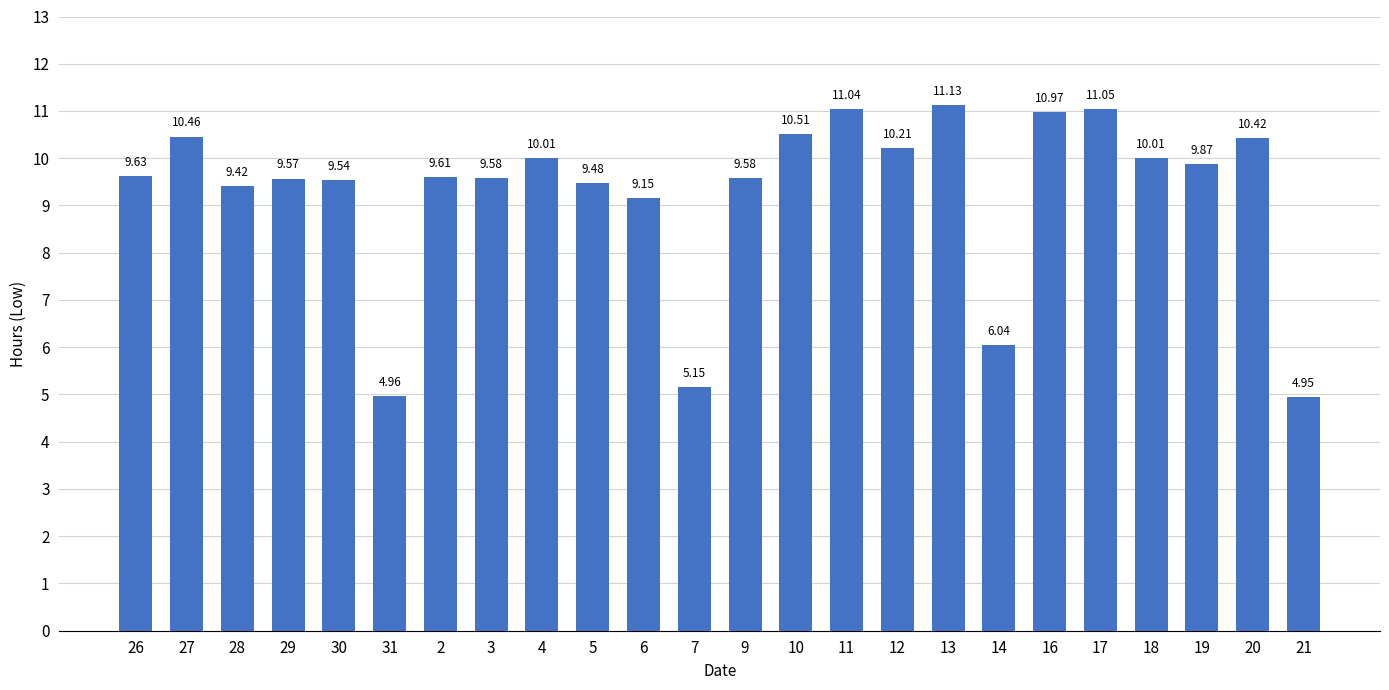

Count the number of categories in the chart.

24